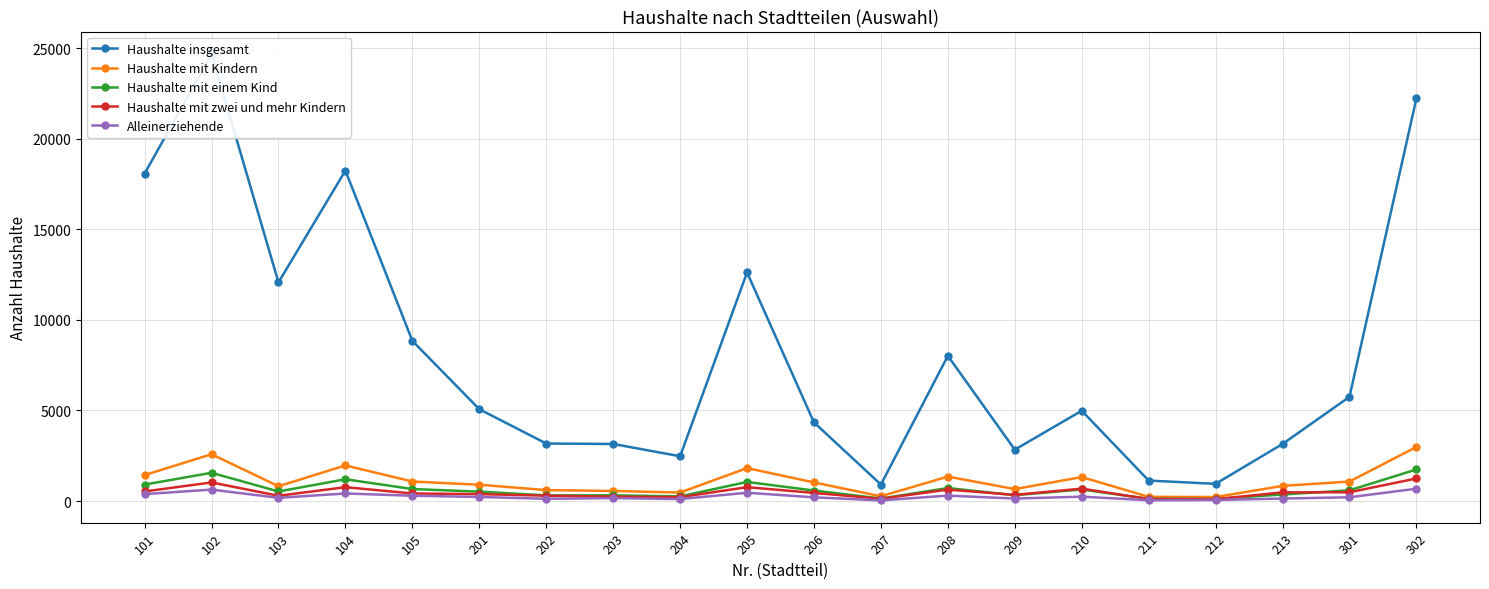

What are all the series names shown in the legend?

Haushalte insgesamt, Haushalte mit Kindern, Haushalte mit einem Kind, Haushalte mit zwei und mehr Kindern, Alleinerziehende